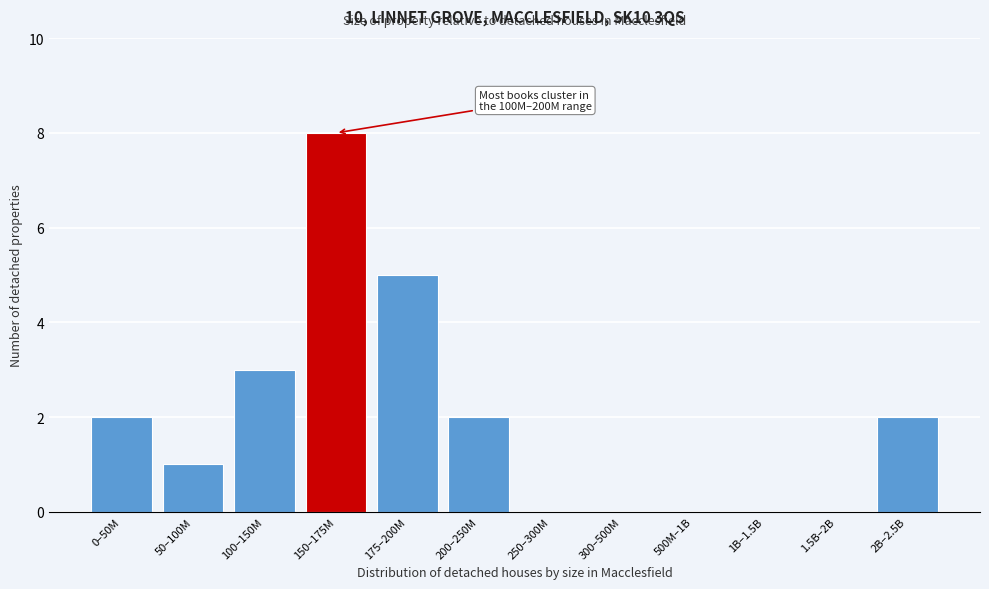

Reading left to right, extract all data points from this chart.

0–50M=2	50–100M=1	100–150M=3	150–175M=8	175–200M=5	200–250M=2	250–300M=0	300–500M=0	500M–1B=0	1B–1.5B=0	1.5B–2B=0	2B–2.5B=2